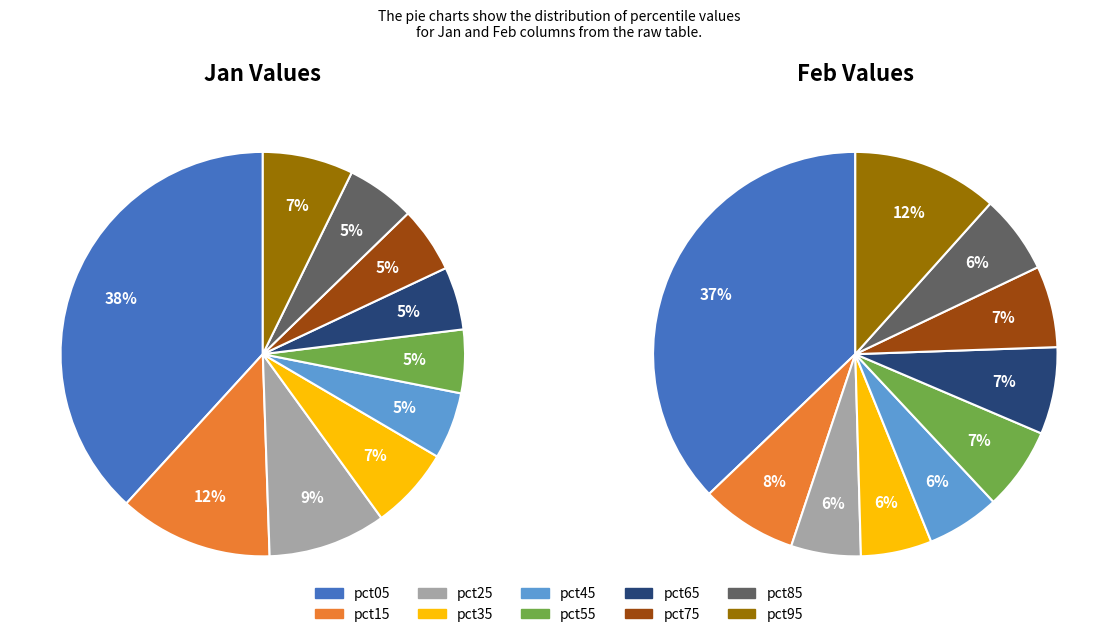

To the nearest percent, what is the combined percentage of pct65 and pct75?

10%